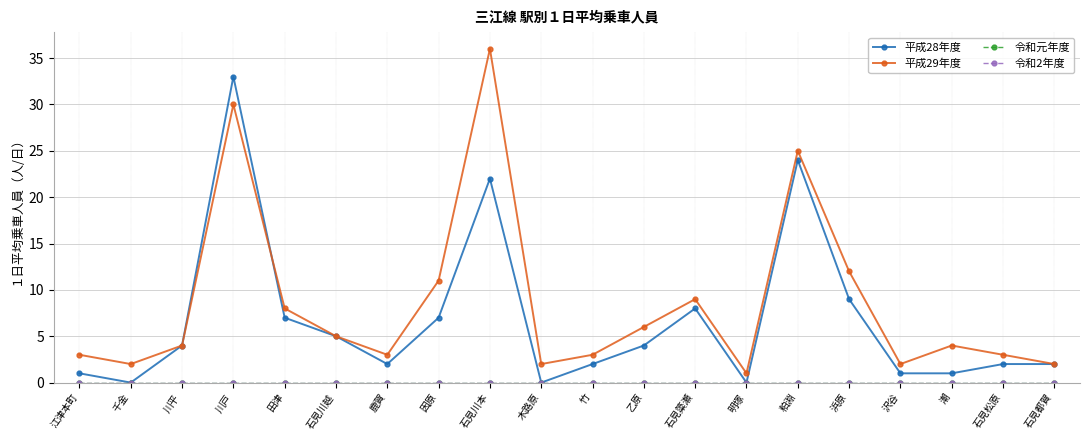

True or false: 平成29年度 and 令和元年度 intersect in this chart.

False